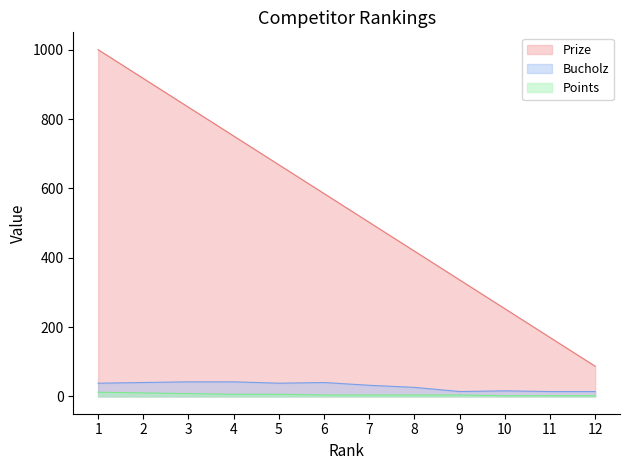

What is the difference between the second highest and second lowest values in the Points series?

8